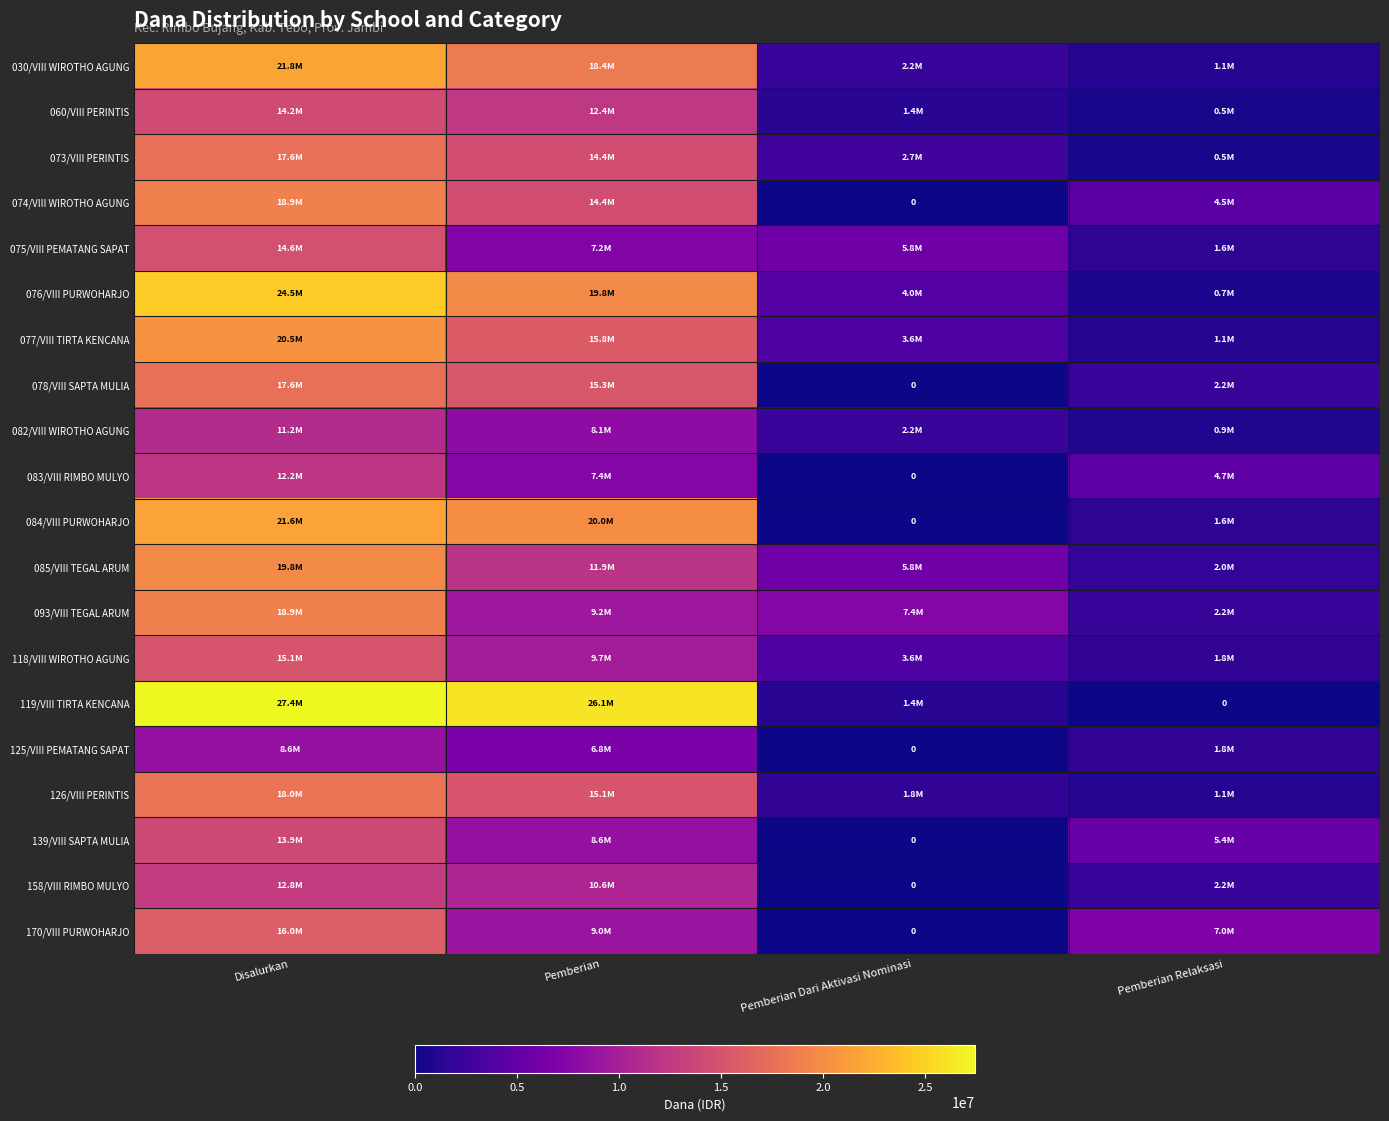

What is the total value across all series at Pemberian Relaksasi?

42975000